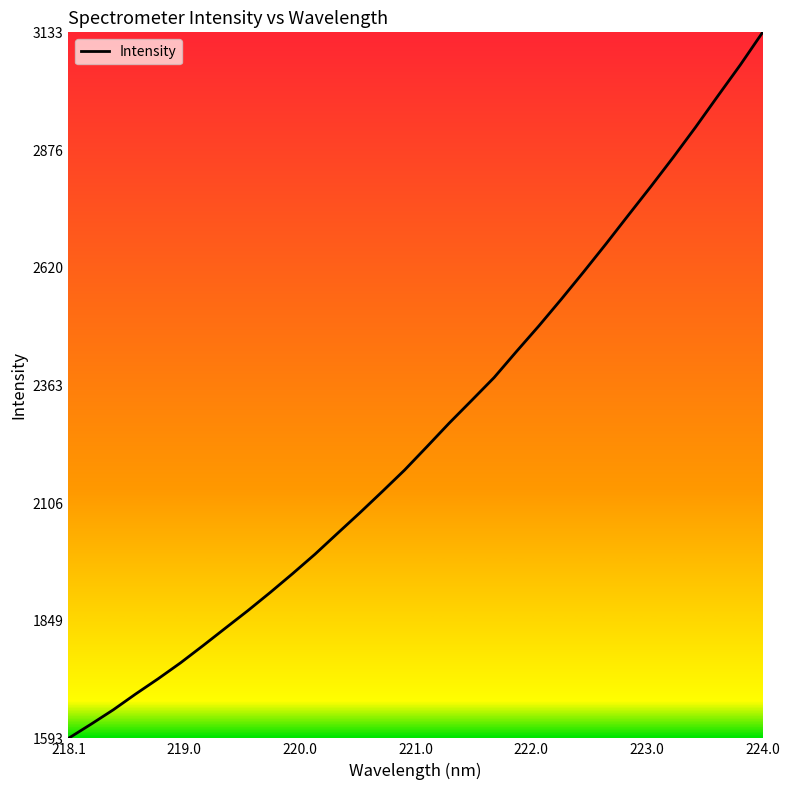

What is the minimum value shown in the chart?

1593.1